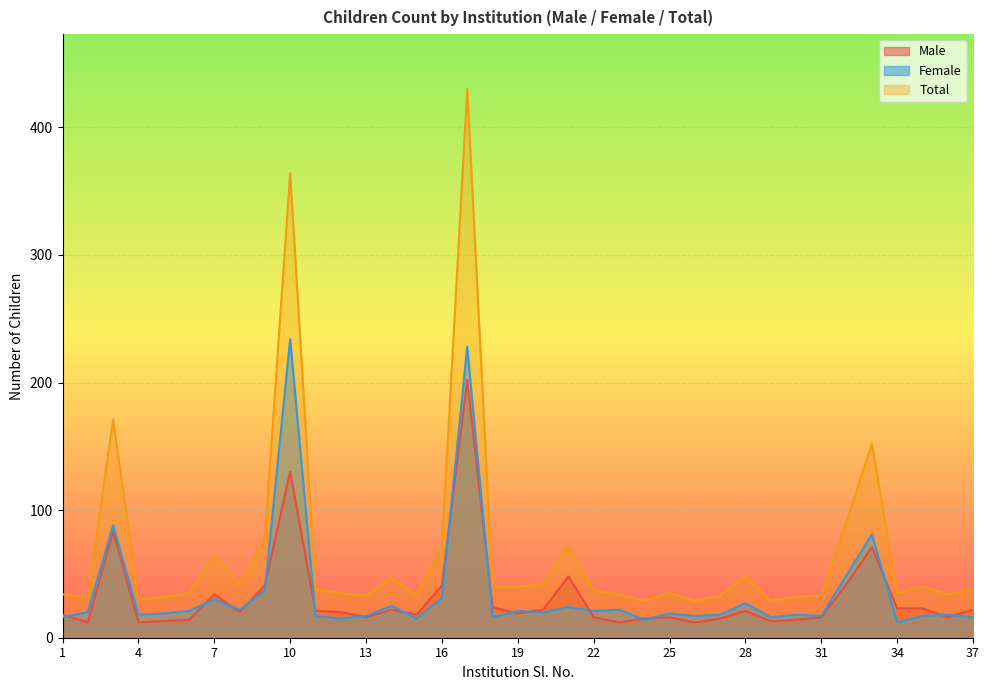

Where is the first local minimum for Male?

2